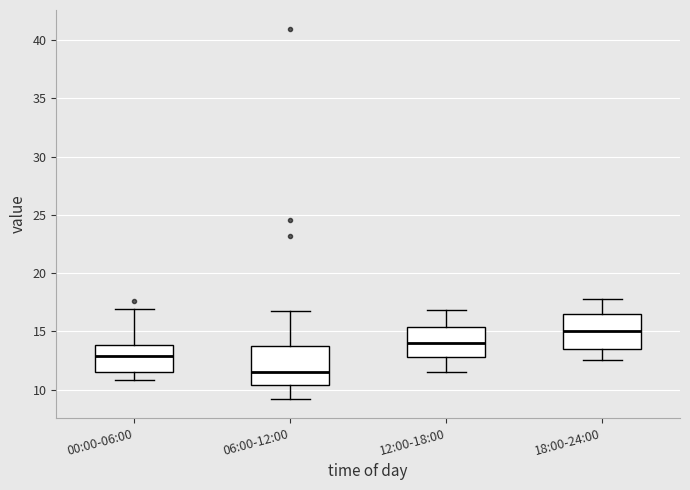

Where is the lower edge of the box for 12:00-18:00 on the y-axis? The values are not printed on the chart, so give them approximately, as read against the axis.

13.0